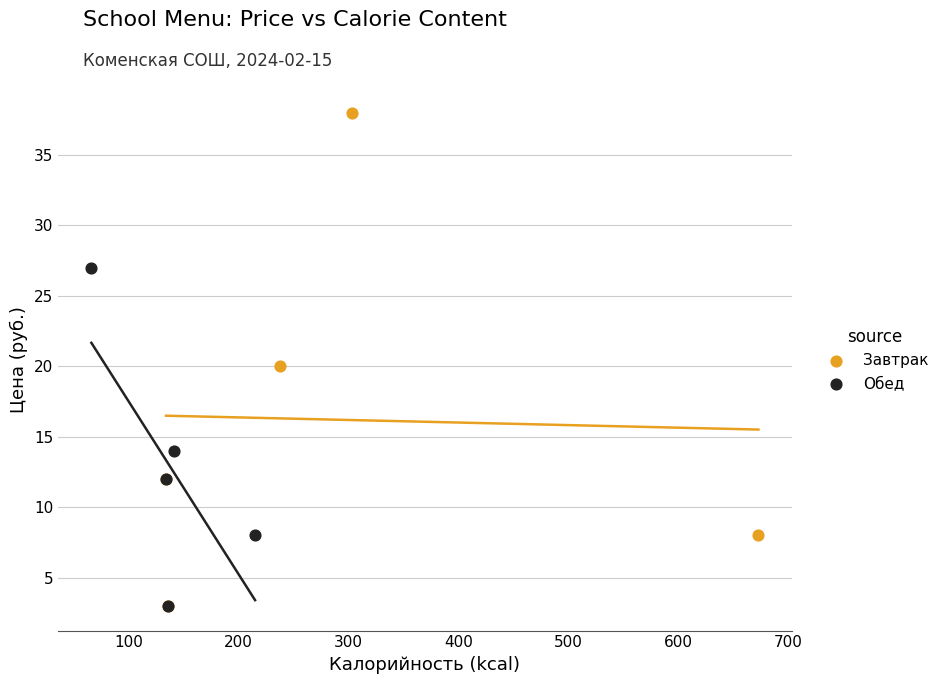

Which series reaches the maximum Y coordinate?

Завтрак